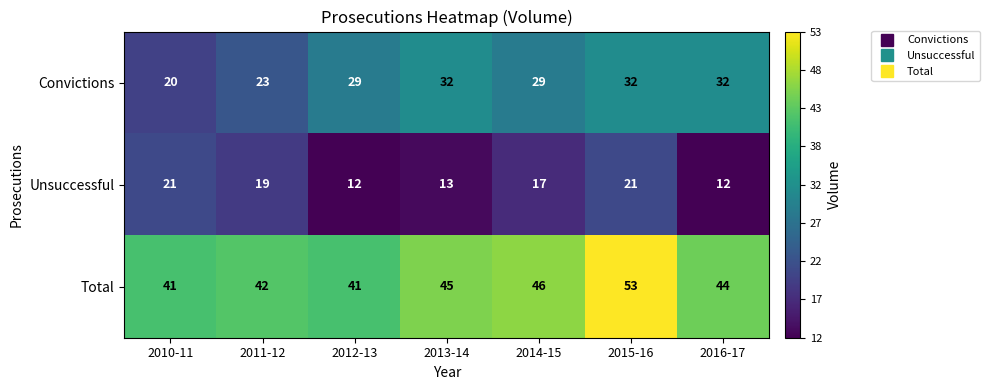

At how many categories does at least one series exceed 38?

7